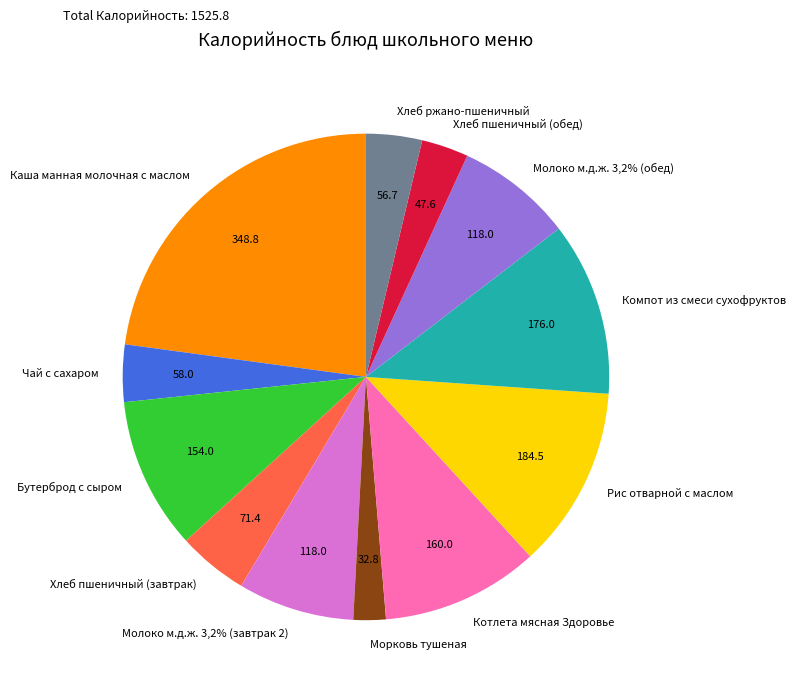

Is there any slice that represents more than half of the pie?

No